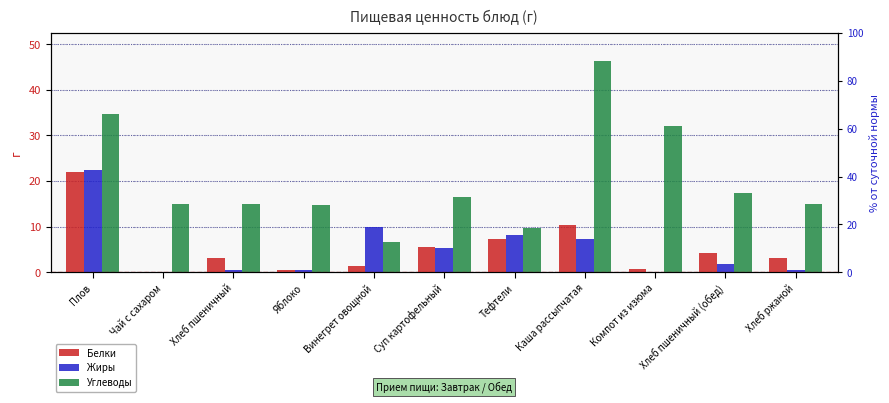

At Хлеб ржаной, list the series in order from smallest to largest.

Жиры, Белки, Углеводы